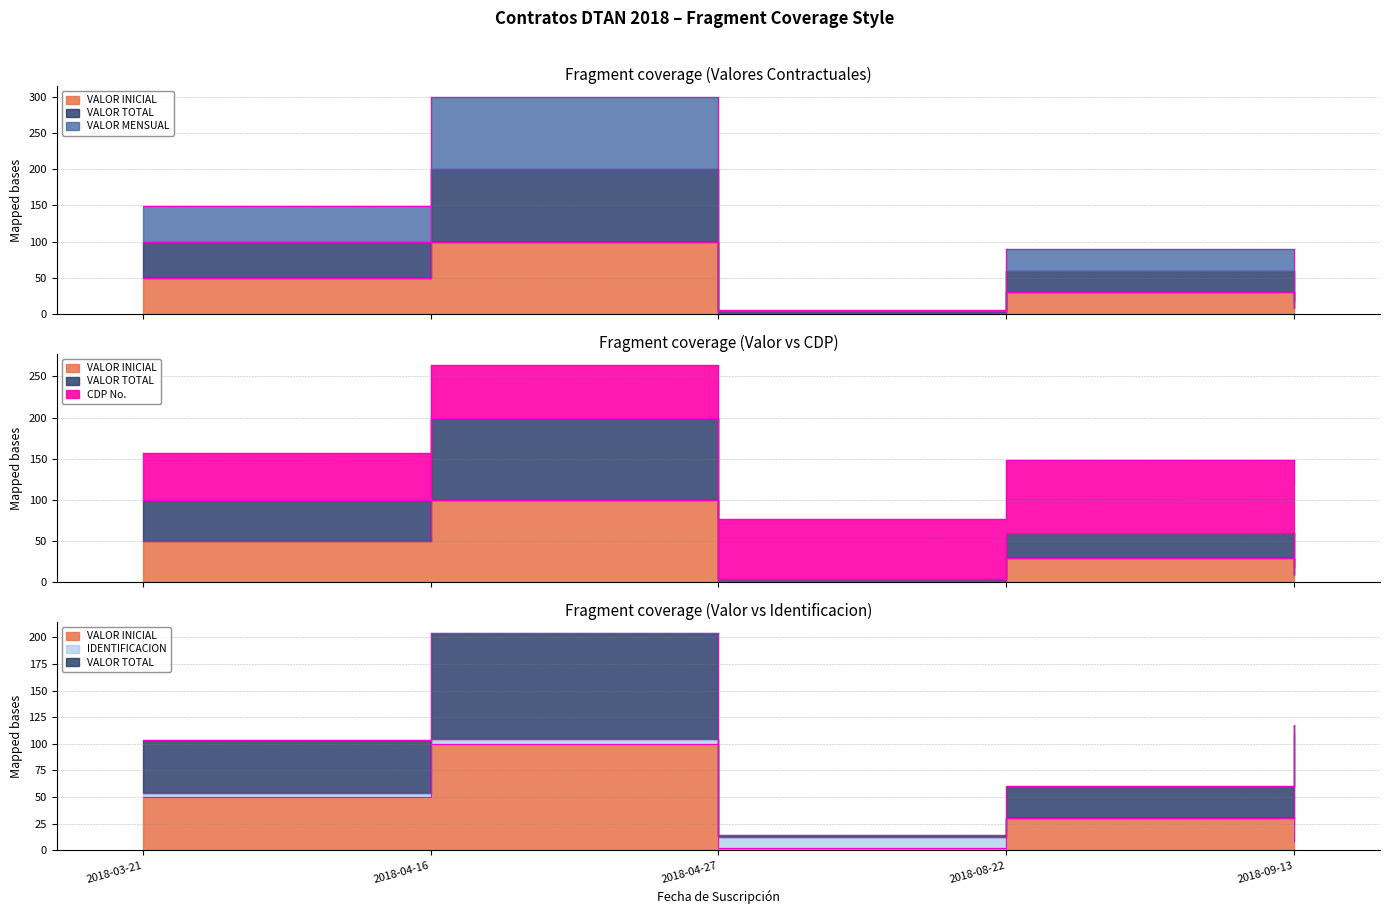

Count the number of data series in this chart.

3